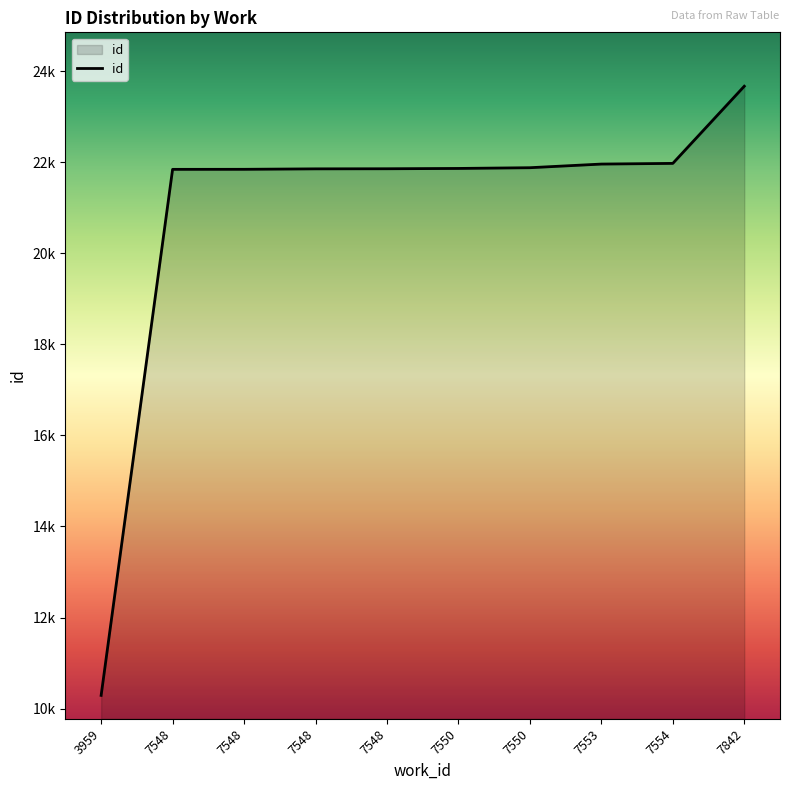

Where is the data nearest to the value 16979?

7548